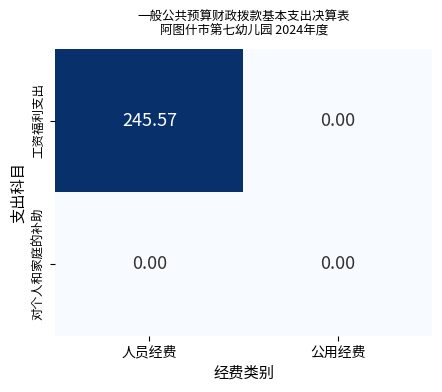

Which series has the widest spread of values?

工资福利支出